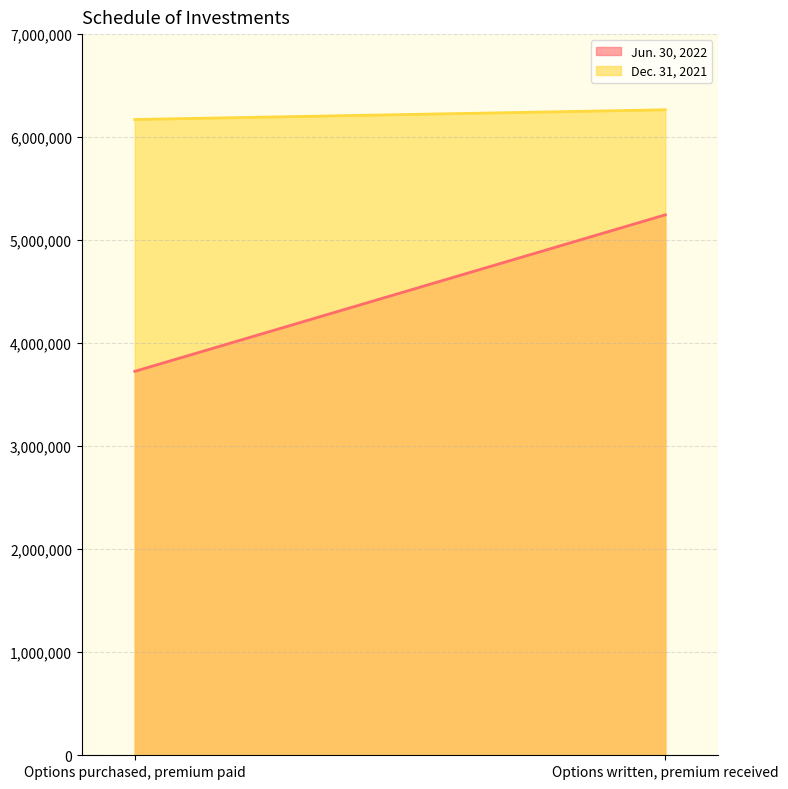

Is the value of Jun. 30, 2022 at Options written, premium received greater than the value of Dec. 31, 2021 at Options purchased, premium paid?

No